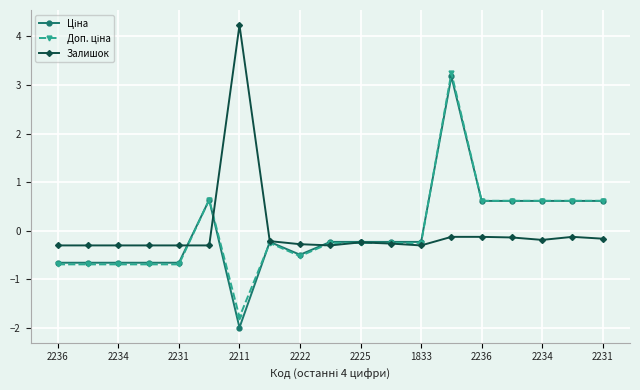

At how many categories does at least one series exceed 0?

8